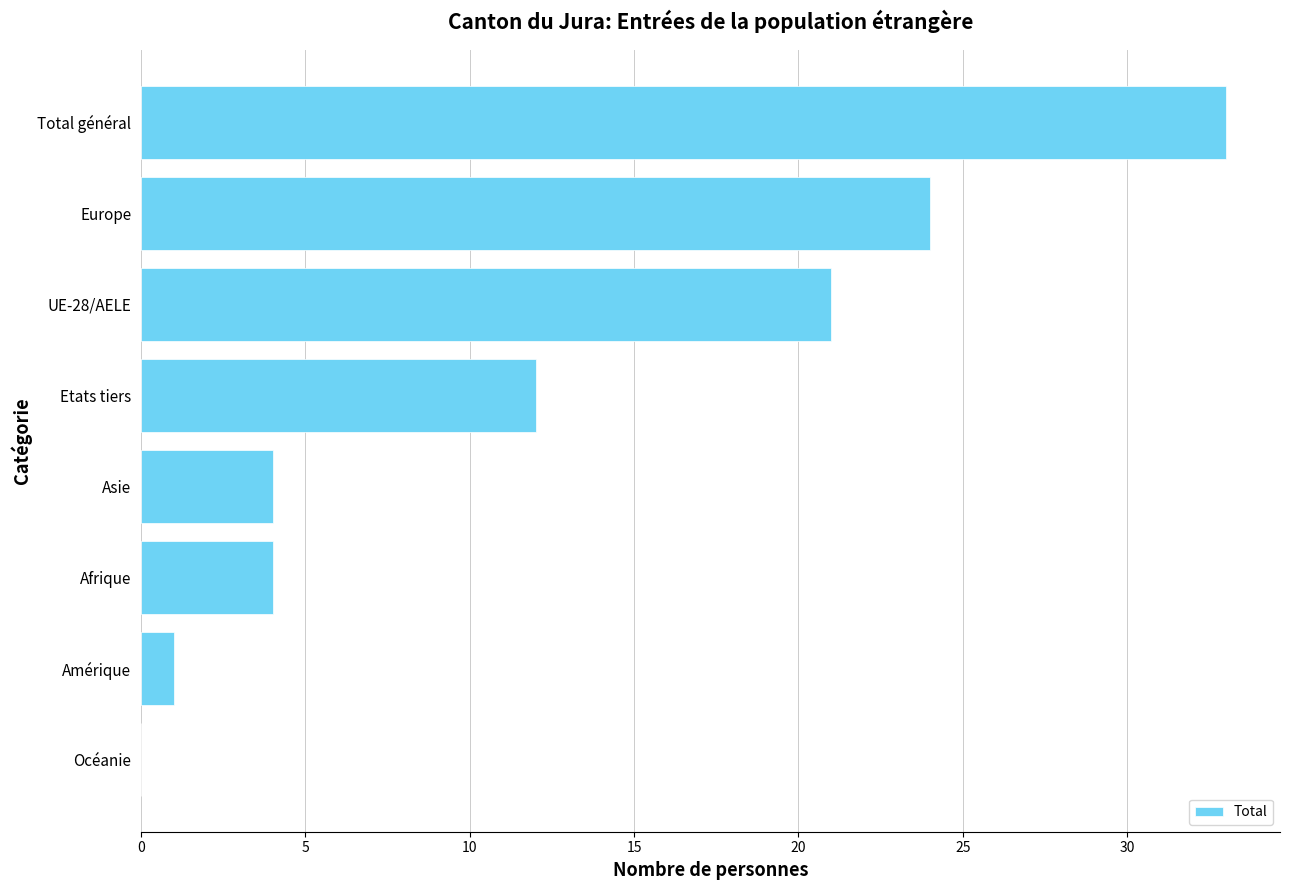

How many categories are shown in the chart?

8